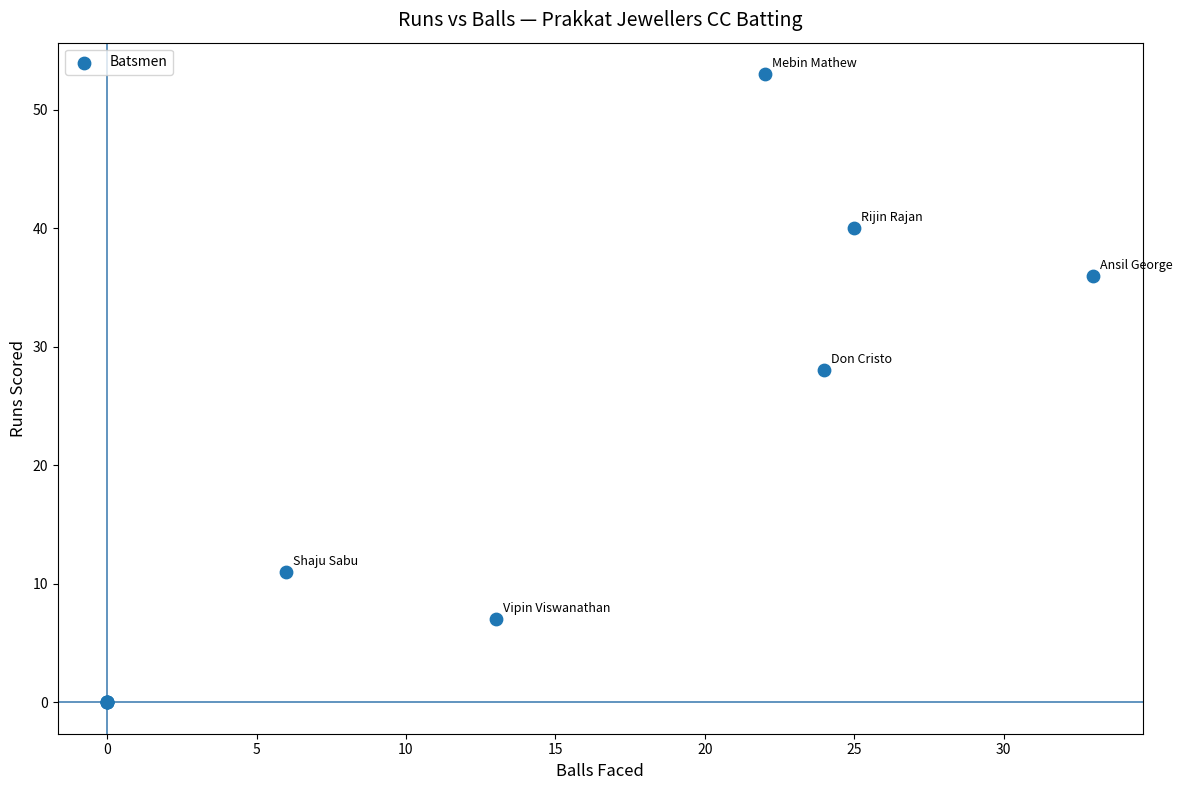

What Y value in the scatter plot is closest to 26?

28